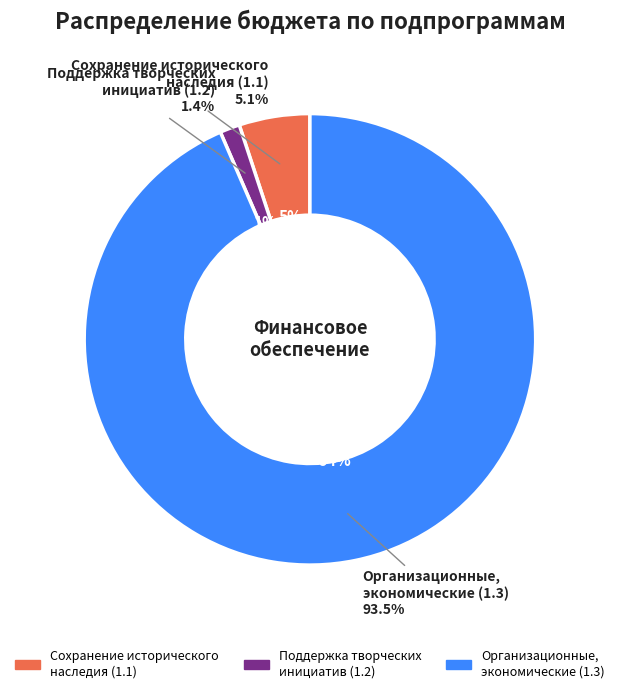

Is Подпрограмма 1.3 the majority of the pie?

Yes